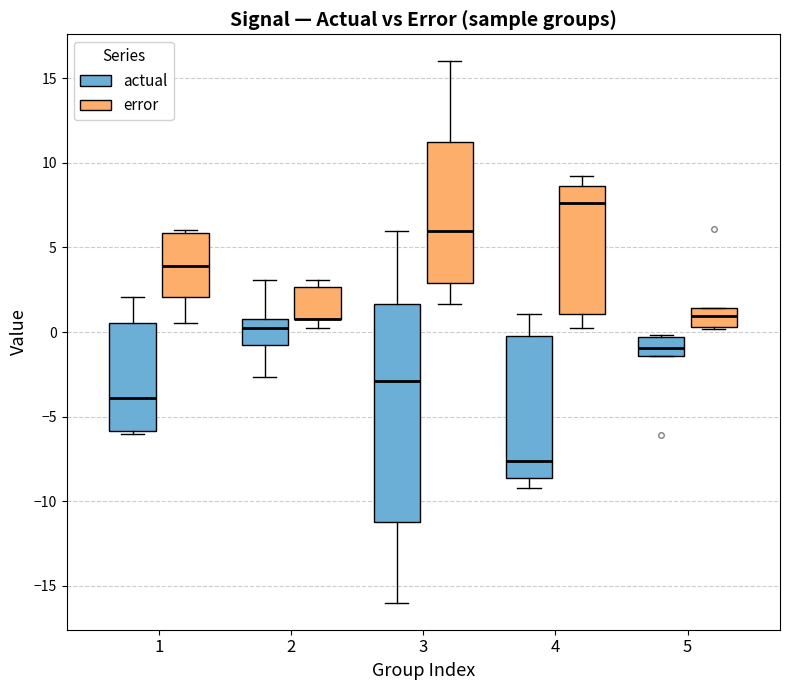

Reading left to right, transcribe this box plot: for each box, give where its median line is, the range the box spans, and where its two whiskers end, as read against the y-axis. The values are not printed on the chart, so give them approximately, as read against the axis.

1 (actual): median -4.0, box -6.0 to 0.5, whiskers -6.0 (just below the box's lower edge) to 2.0
1 (error): median 4.0, box 2.0 to 6.0, whiskers 0.5 to 6.0 (just above the box's upper edge)
2 (actual): median 0.0, box -1.0 to 1.0, whiskers -2.5 to 3.0
2 (error): median 1.0 (drawn on the box's lower edge), box 1.0 to 2.5, whiskers 0.0 to 3.0
3 (actual): median -3.0, box -11.0 to 1.5, whiskers -16.0 to 6.0
3 (error): median 6.0, box 3.0 to 11.0, whiskers 1.5 to 16.0
4 (actual): median -7.5, box -8.5 to 0.0, whiskers -9.0 to 1.0
4 (error): median 7.5, box 1.0 to 8.5, whiskers 0.0 to 9.0
5 (actual): median -1.0, box -1.5 to -0.5, whiskers -1.5 to 0.0
5 (error): median 1.0, box 0.5 to 1.5, whiskers 0.0 to 1.5